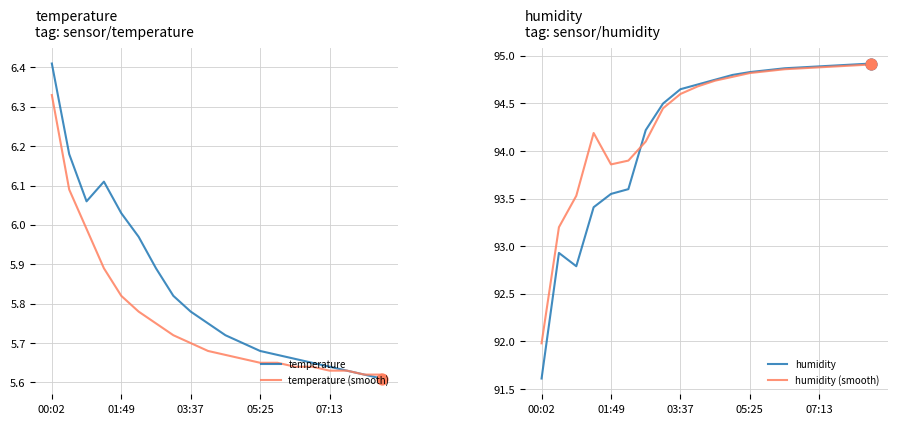

Which category has the lowest value in the humidity (smooth) series?

00:02